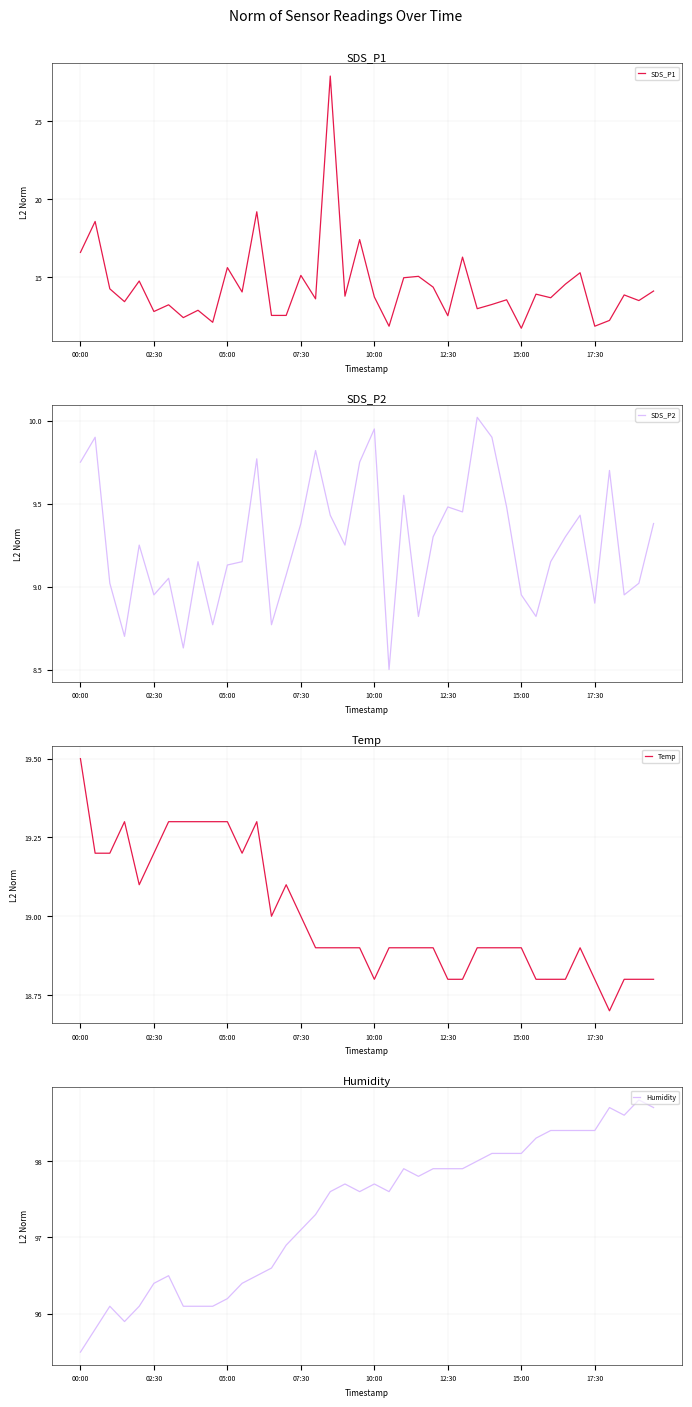

How many interior local peaks does the Humidity series have?

7